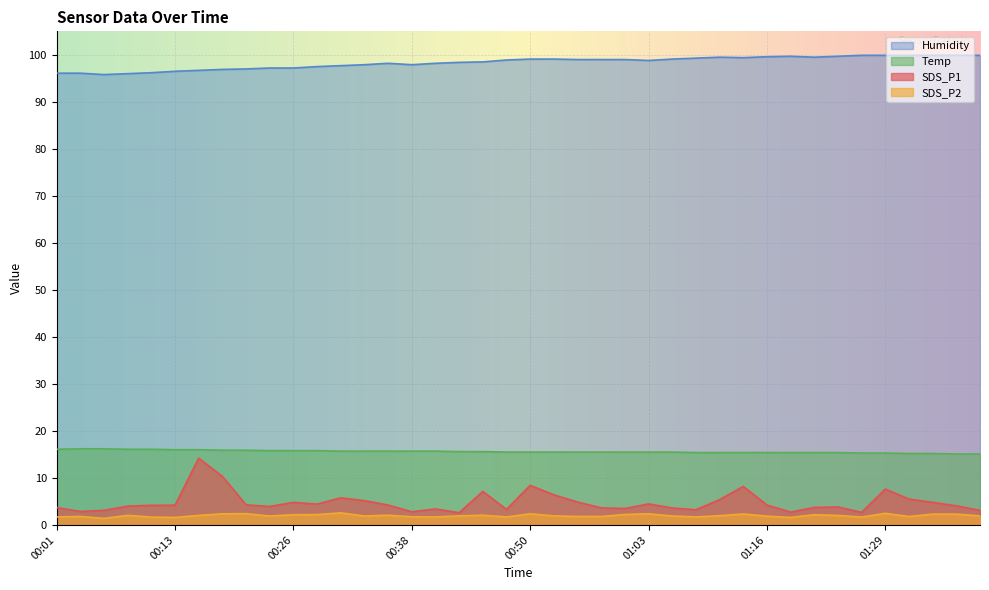

Which category has the highest value in the SDS_P1 series?

00:16